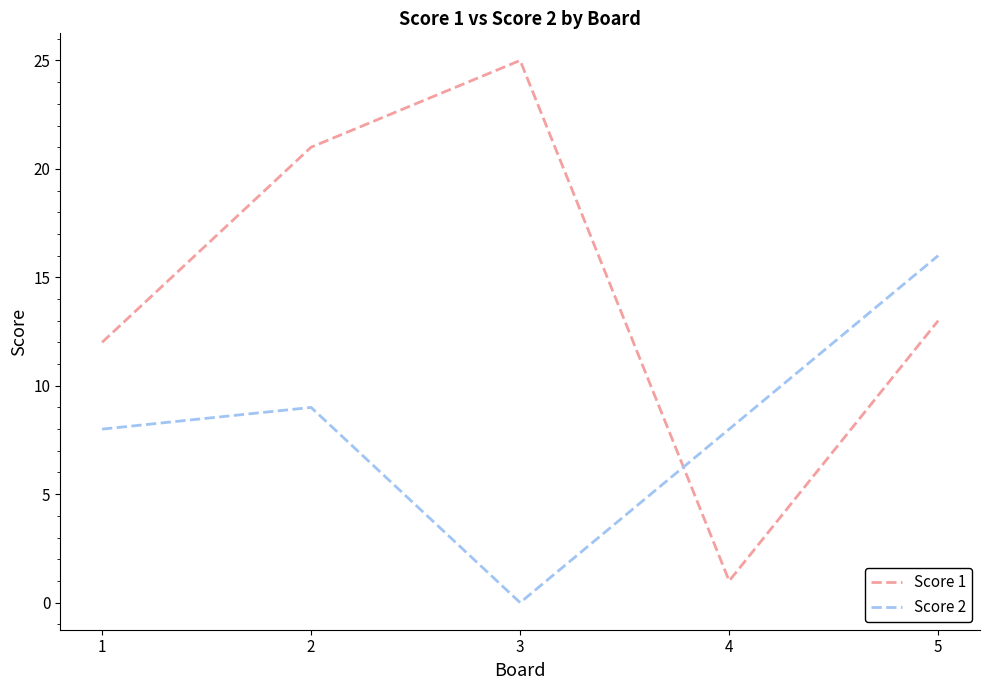

Where is the first local minimum for Score 2?

3